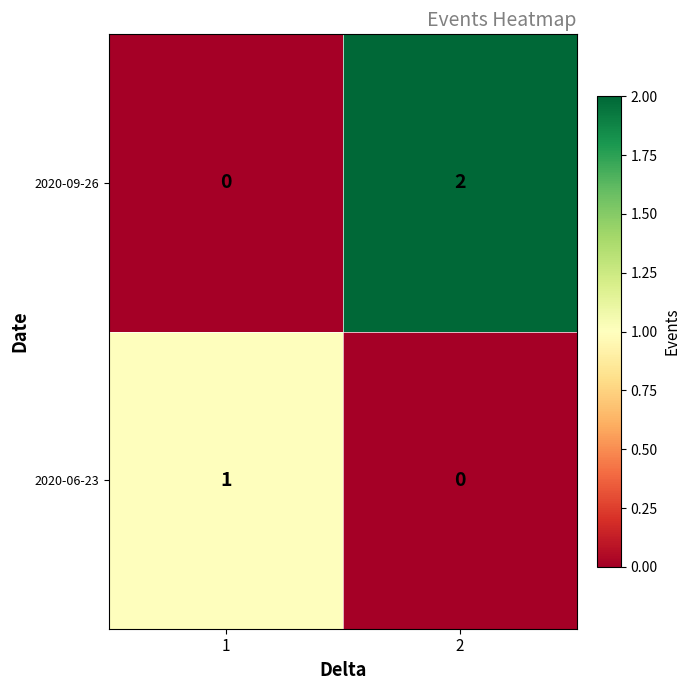

Is it true that 2020-06-23 equals -1 at 2?

False